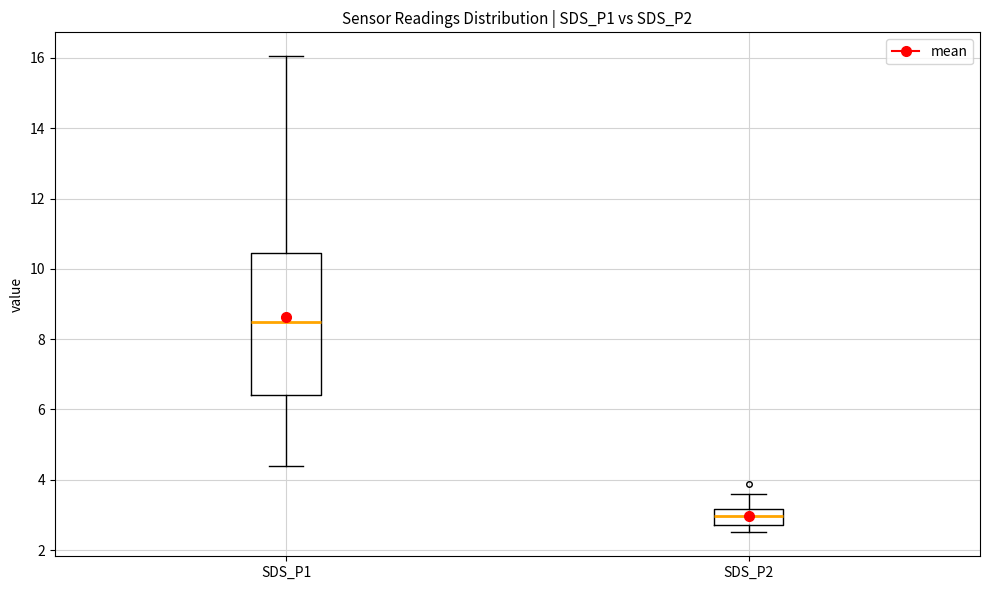

Which box's median line is the lowest?

SDS_P2